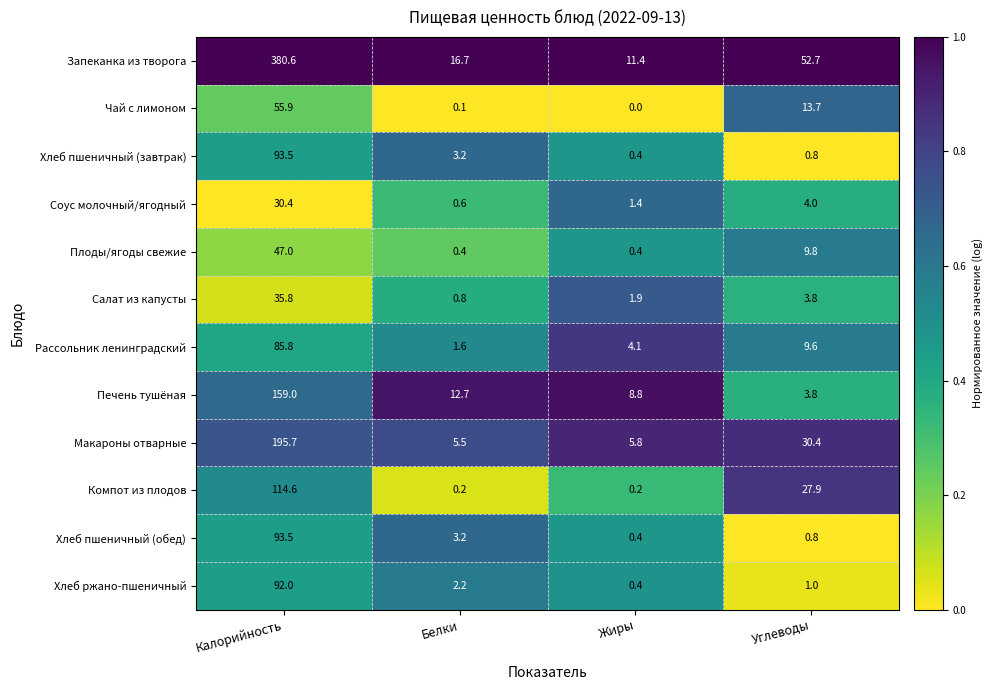

Which series has the largest total across all categories?

Запеканка из творога